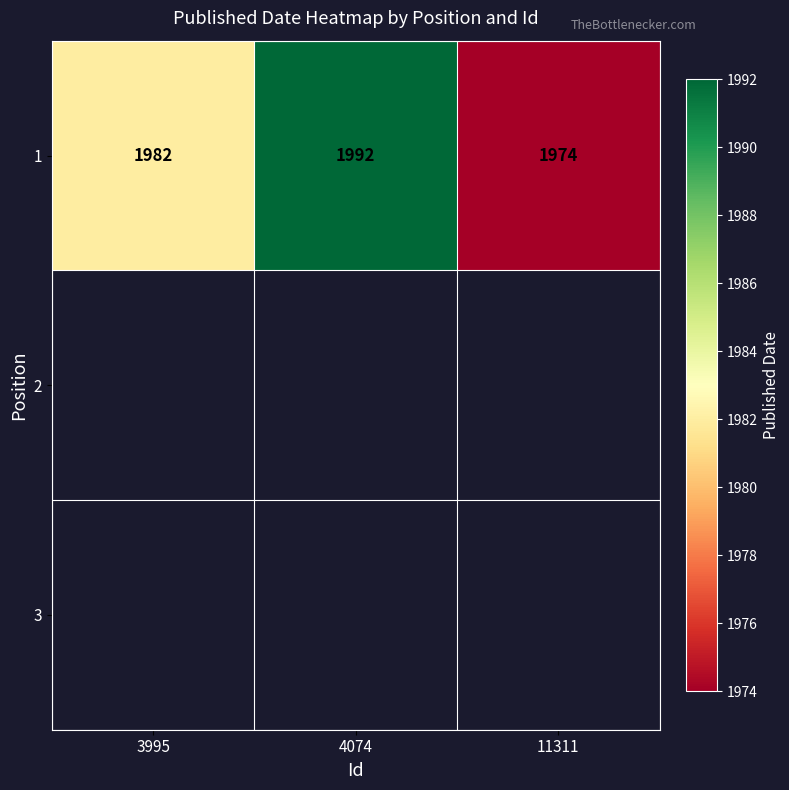

Which category has the highest value in the 1 series?

4074